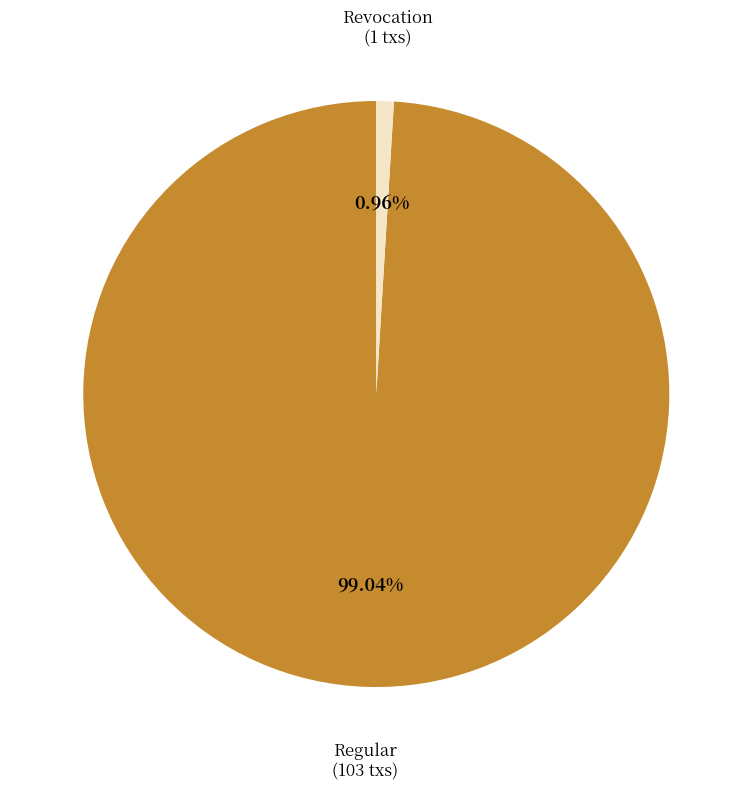

Is there a majority slice in this chart?

Yes